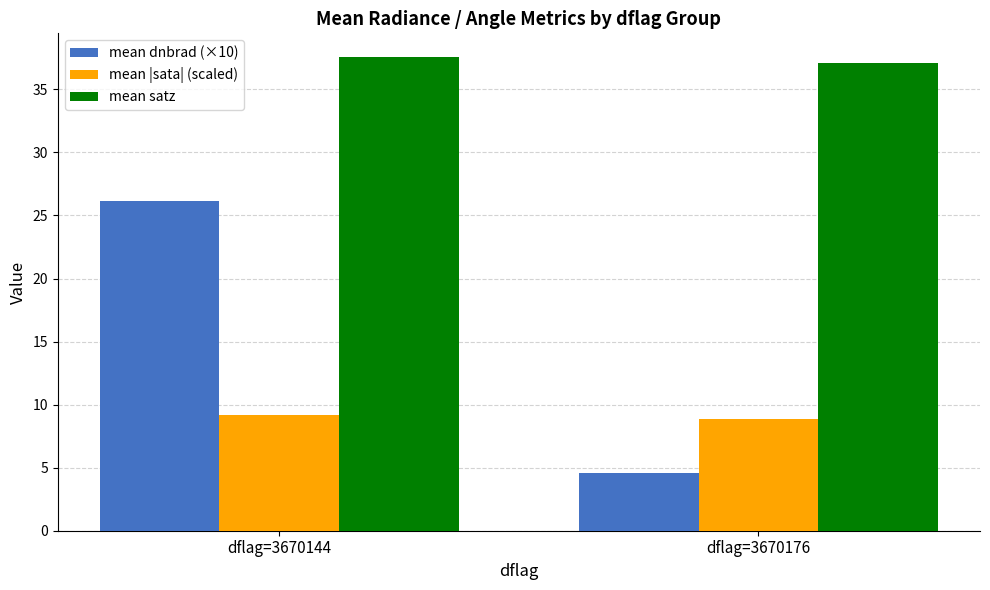

Reading left to right, what are all the values shown in this chart?

mean dnbrad (×10): dflag=3670144=26.2	dflag=3670176=4.5
mean |sata| (scaled): dflag=3670144=9.2	dflag=3670176=8.8
mean satz: dflag=3670144=37.6	dflag=3670176=37.1